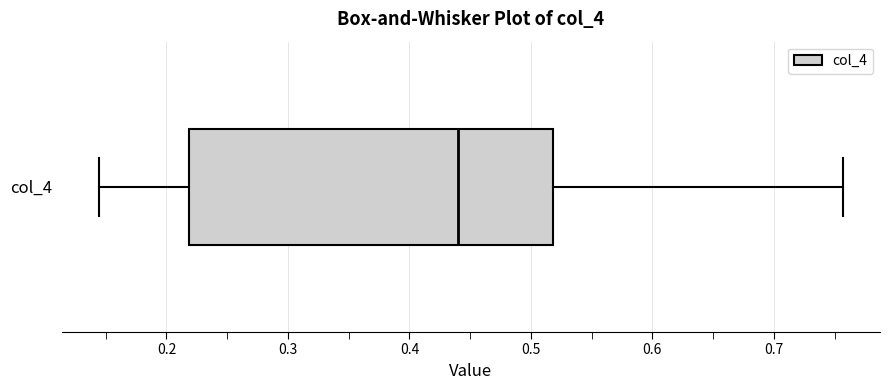

Where does the left whisker of the box for col_4 end on the x-axis? The values are not printed on the chart, so give them approximately, as read against the axis.

0.14